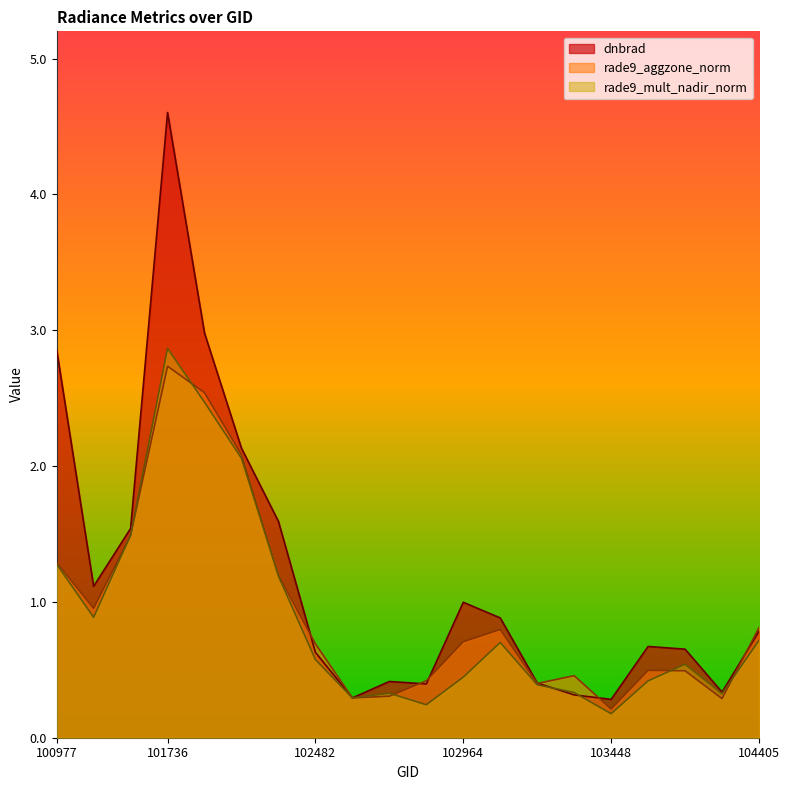

Is the value of rade9_aggzone_norm at 103330 greater than the value of dnbrad at 102964?

No